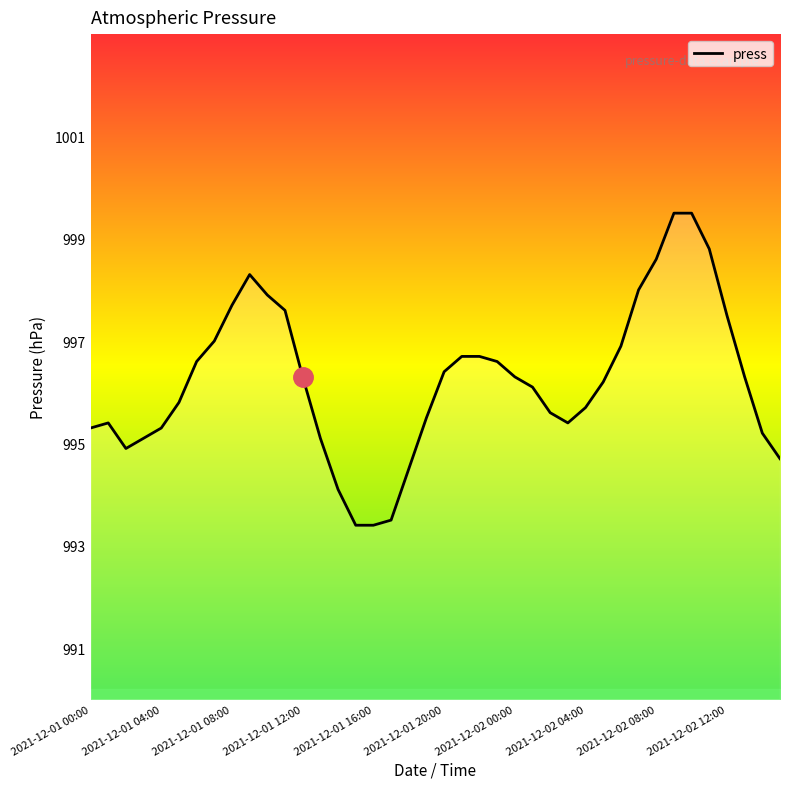

What is the smallest value displayed?

993.4